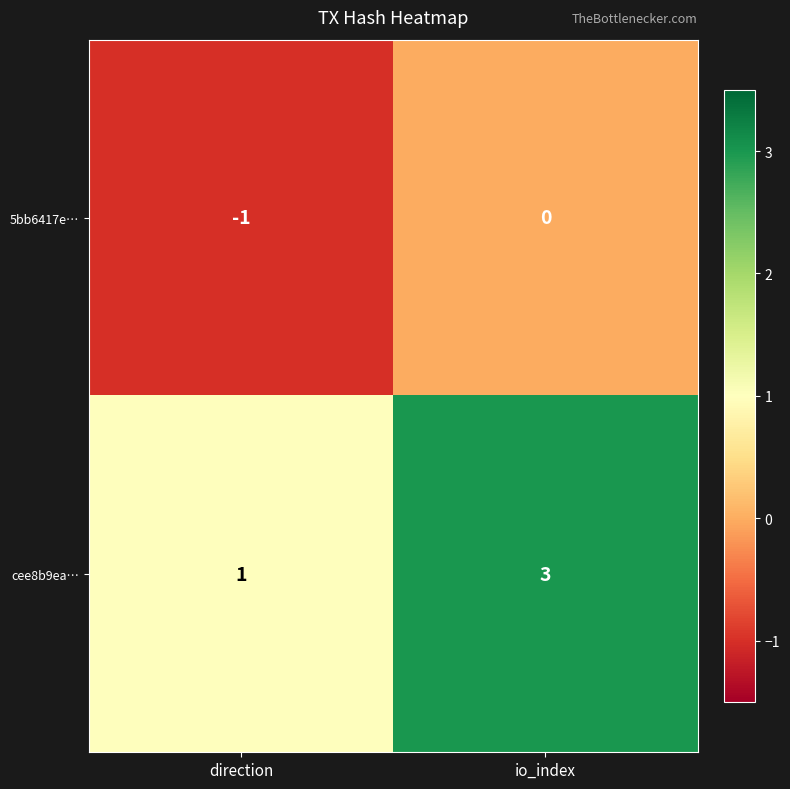

How many categories are shown in the chart?

2